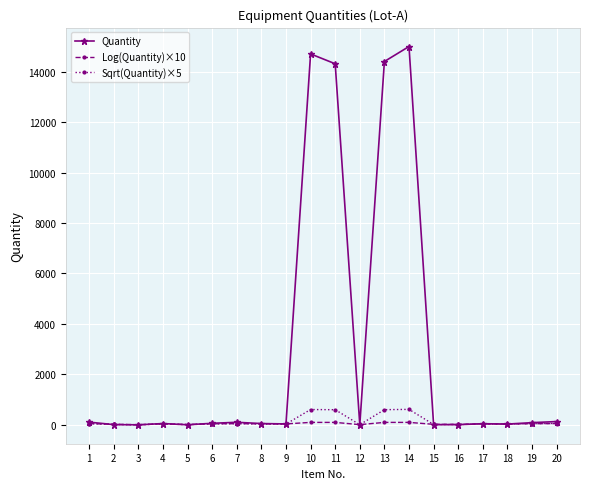

Which series changed the most between 1 and 14?

Quantity